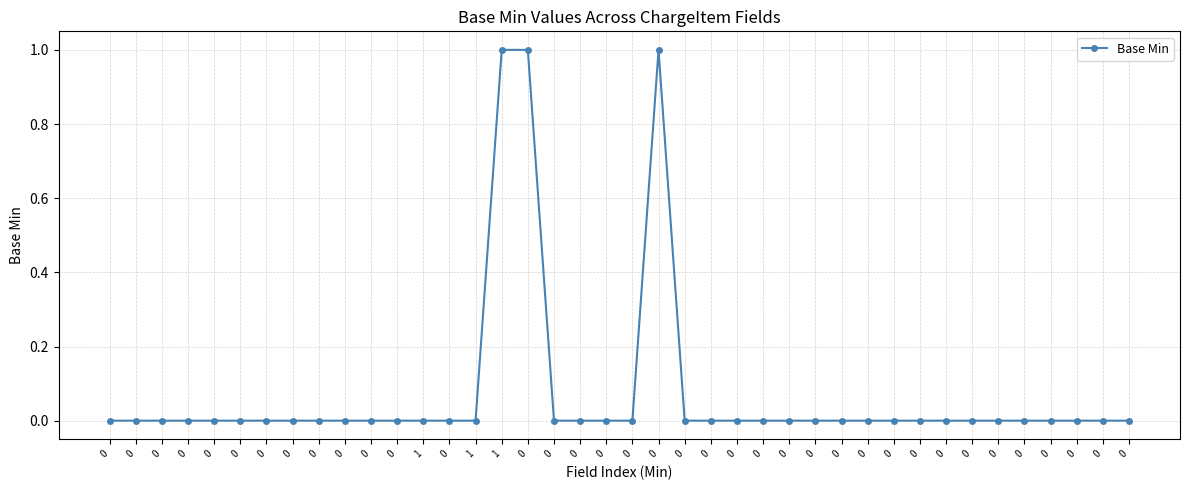

The chart shows a value of 0 at 0. True or false?

True